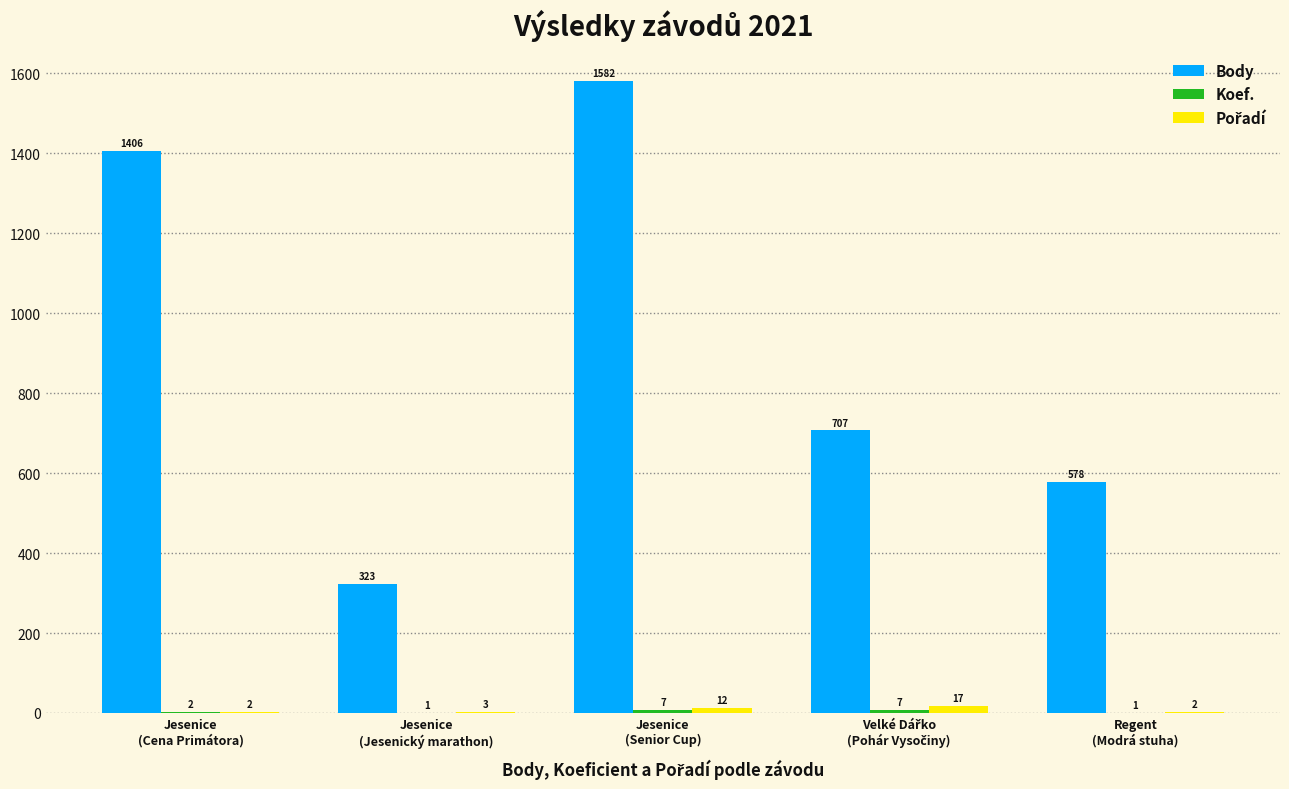

What is the maximum value shown in the chart?

1582